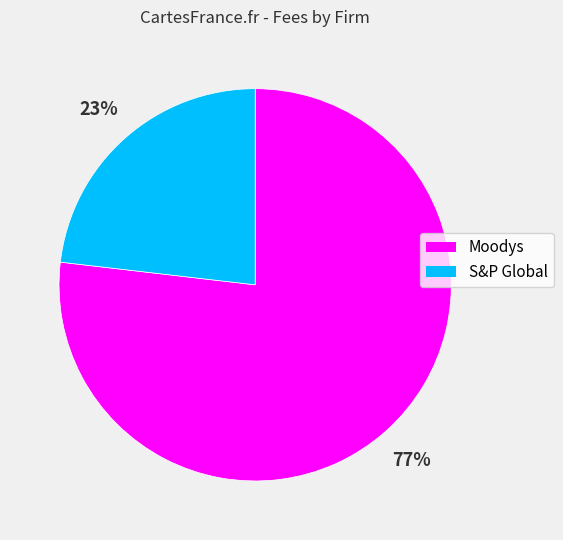

Which has a higher value, Moodys or S&P Global?

Moodys